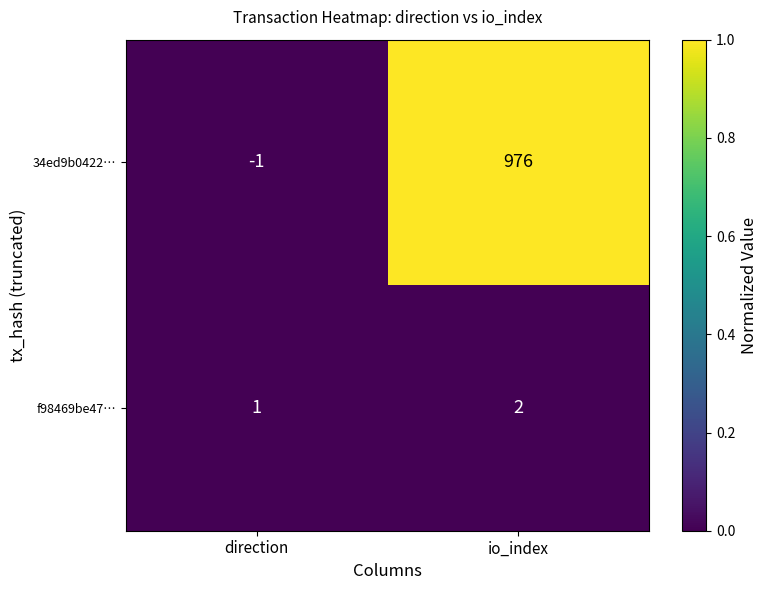

Which category has the highest value in the f98469be47… series?

io_index